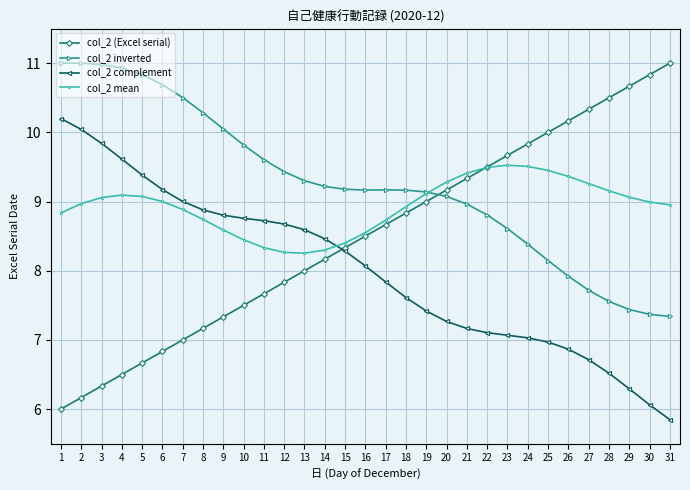

List the series in order of their overall mean, lowest first.

col_2 complement, col_2 (Excel serial), col_2 mean, col_2 inverted